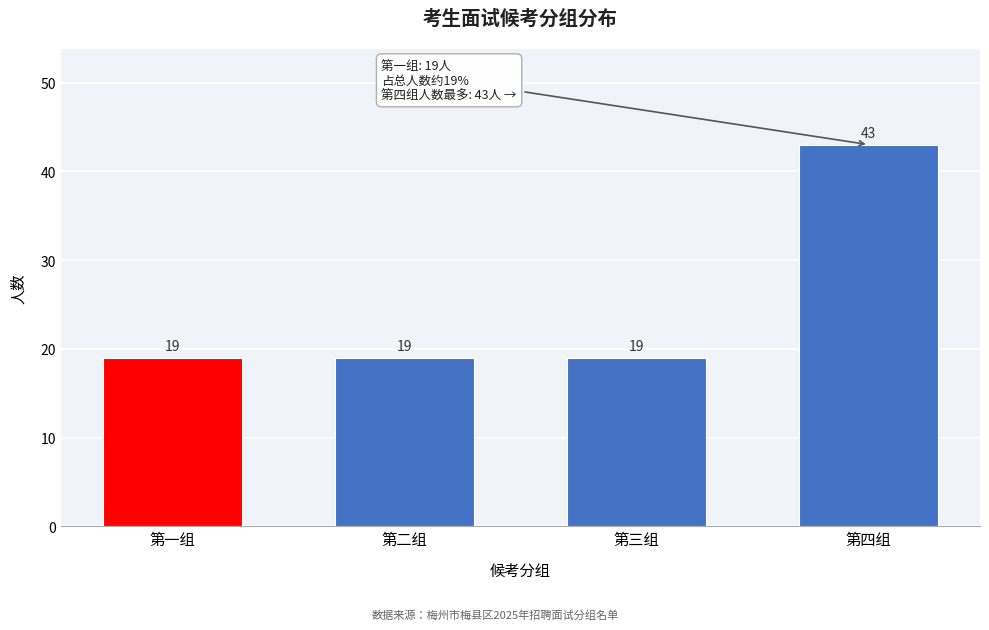

Reading right to left, what are all the values shown in this chart?

第四组=43	第三组=19	第二组=19	第一组=19